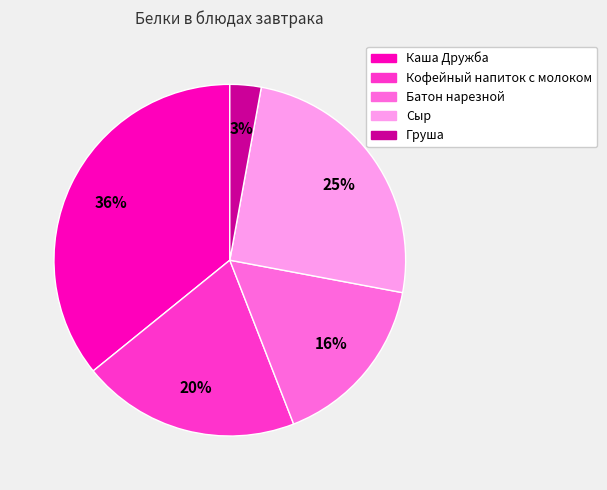

To the nearest percent, what is the difference between the largest and smallest slice percentages?

33%